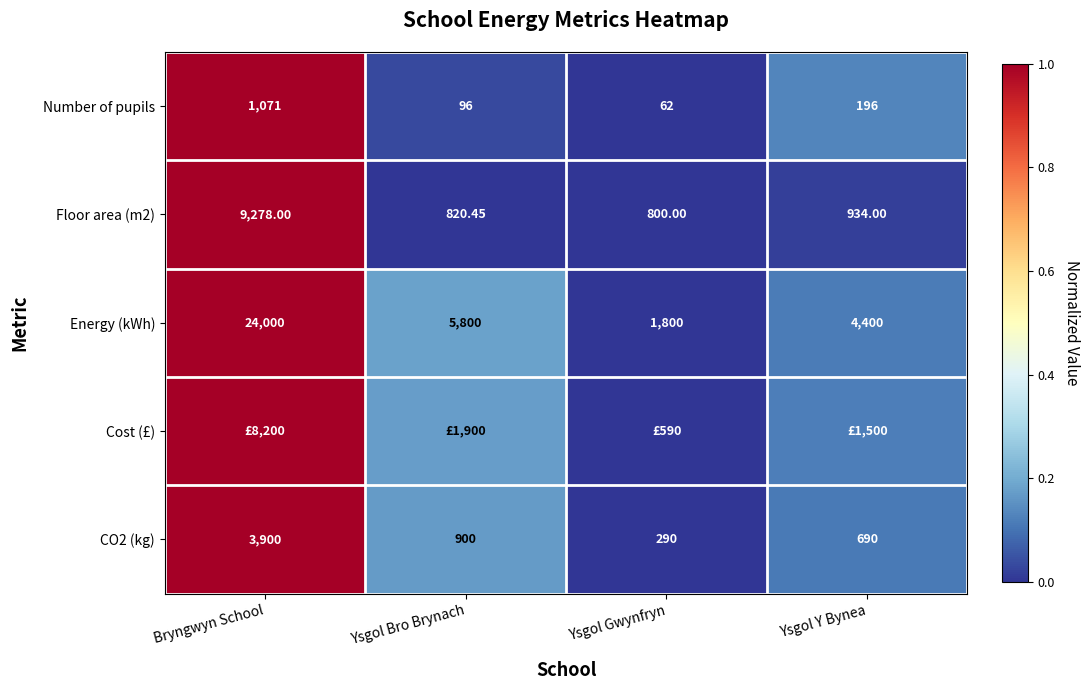

How many categories are shown in the chart?

4